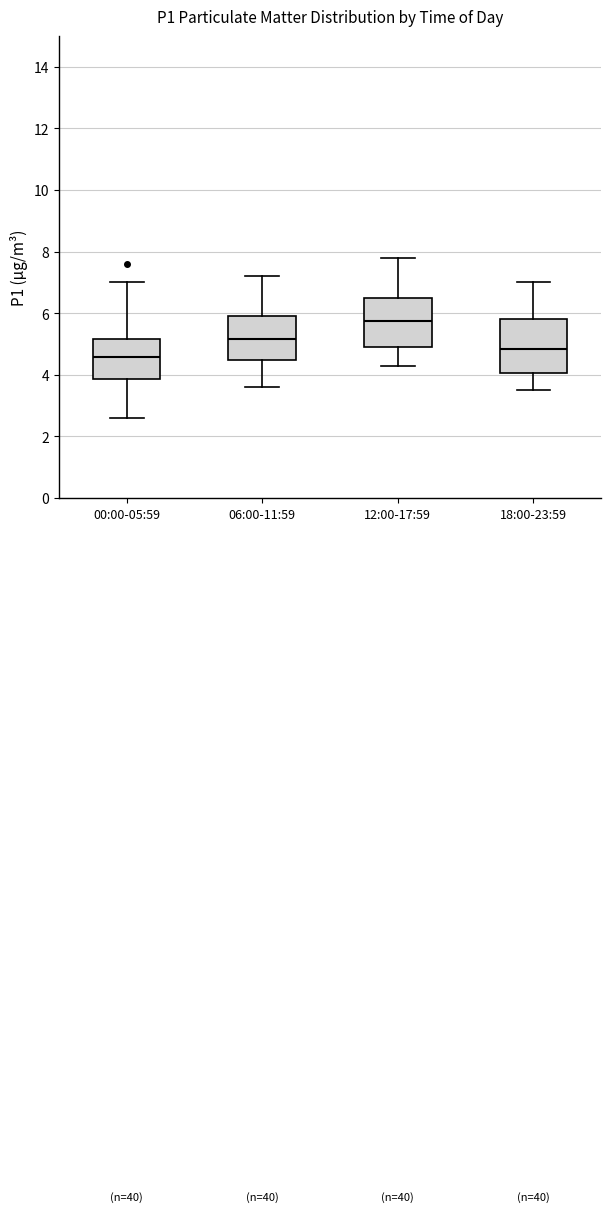

Where is the upper edge of the box for 06:00-11:59 on the y-axis? The values are not printed on the chart, so give them approximately, as read against the axis.

6.0